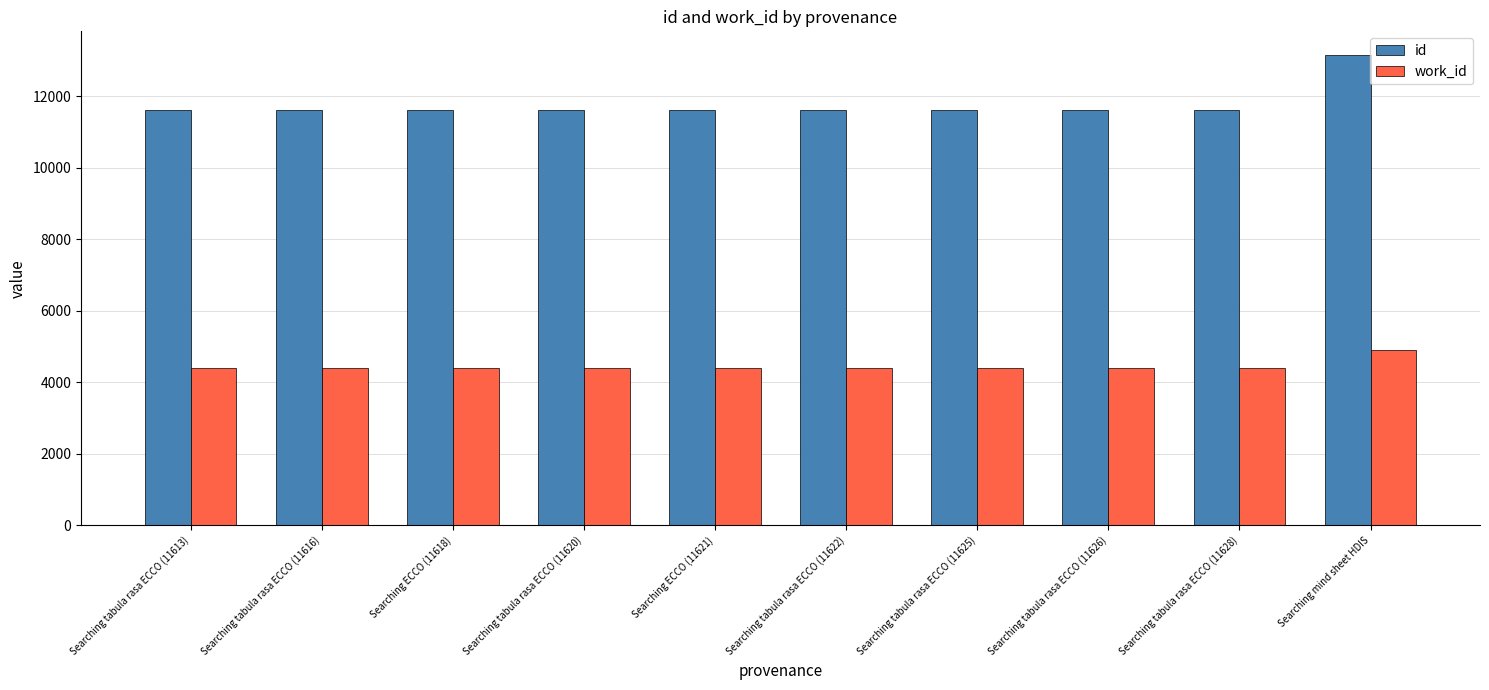

True or false: work_id has a value of 4411 at Searching tabula rasa ECCO (11613).

True